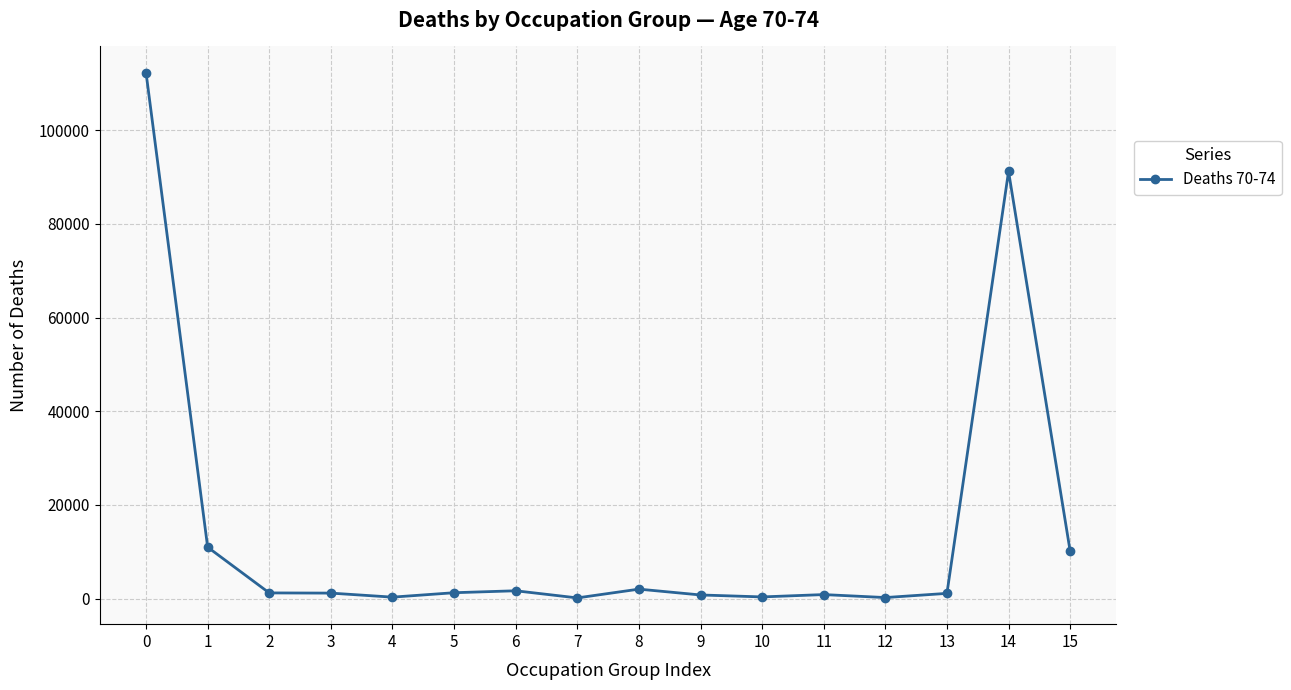

What is the difference between the maximum and minimum values?

112169